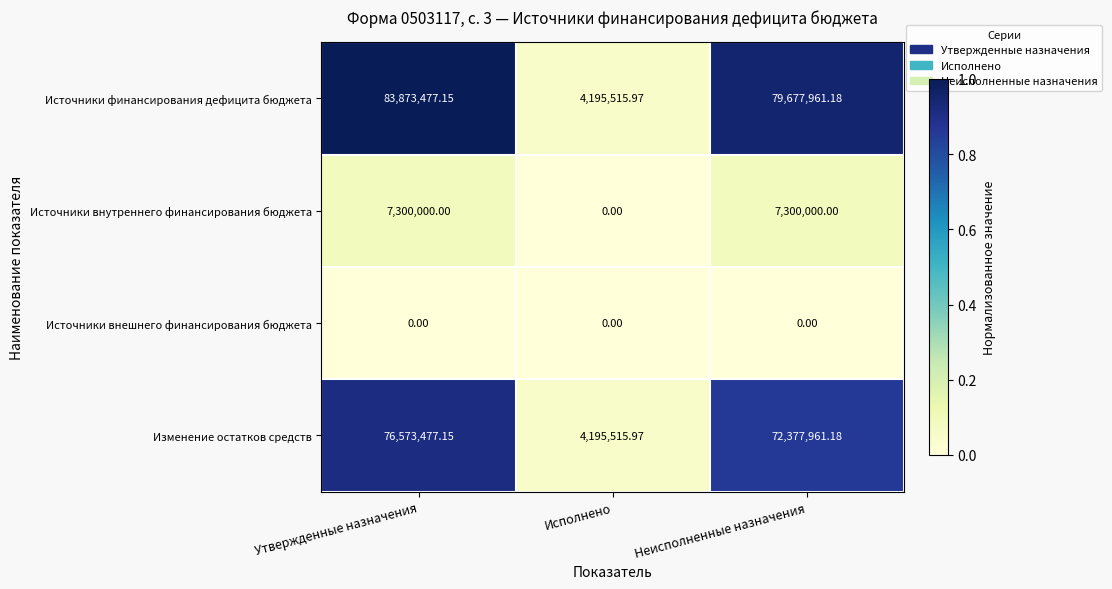

What is the total value across all series at Утвержденные назначения?

167746954.3